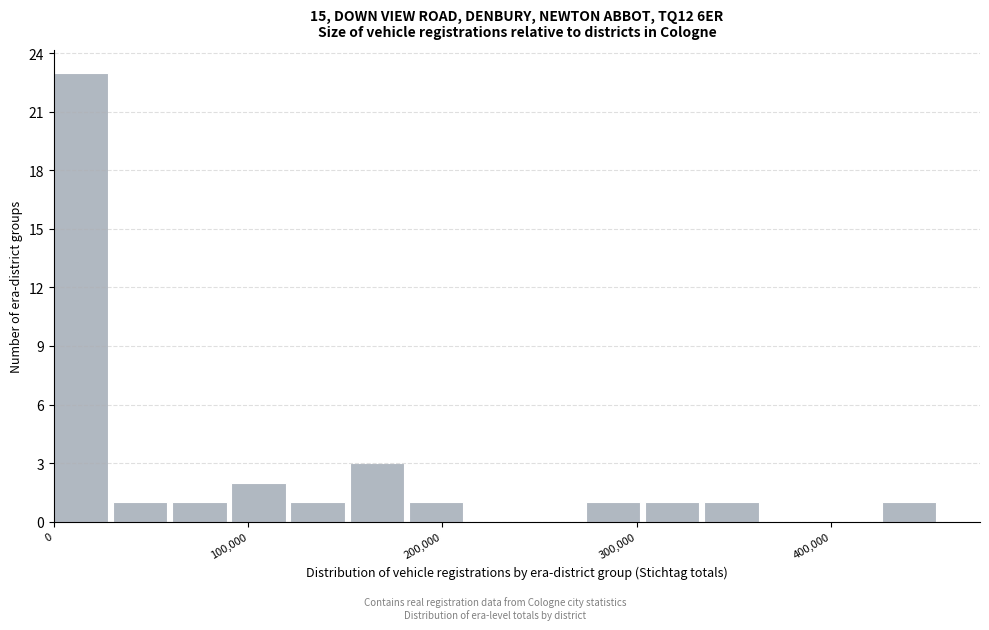

Around what value on the x-axis is the tallest bar? Give the approximate position of its centre, as read against the axis.

10000